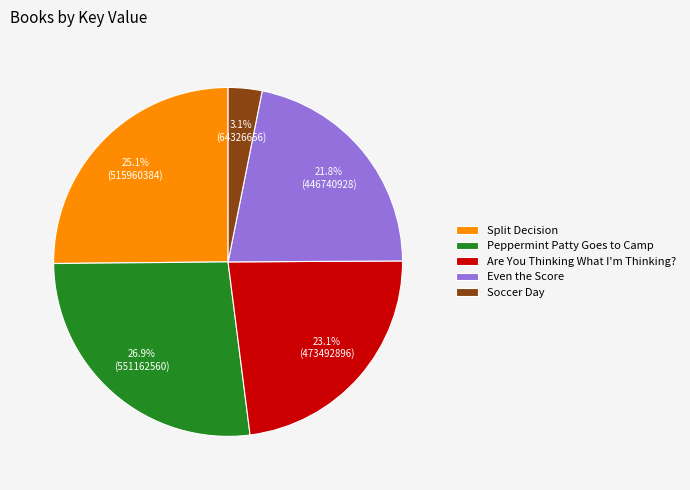

To the nearest percent, what percentage of the pie is Soccer Day?

3%